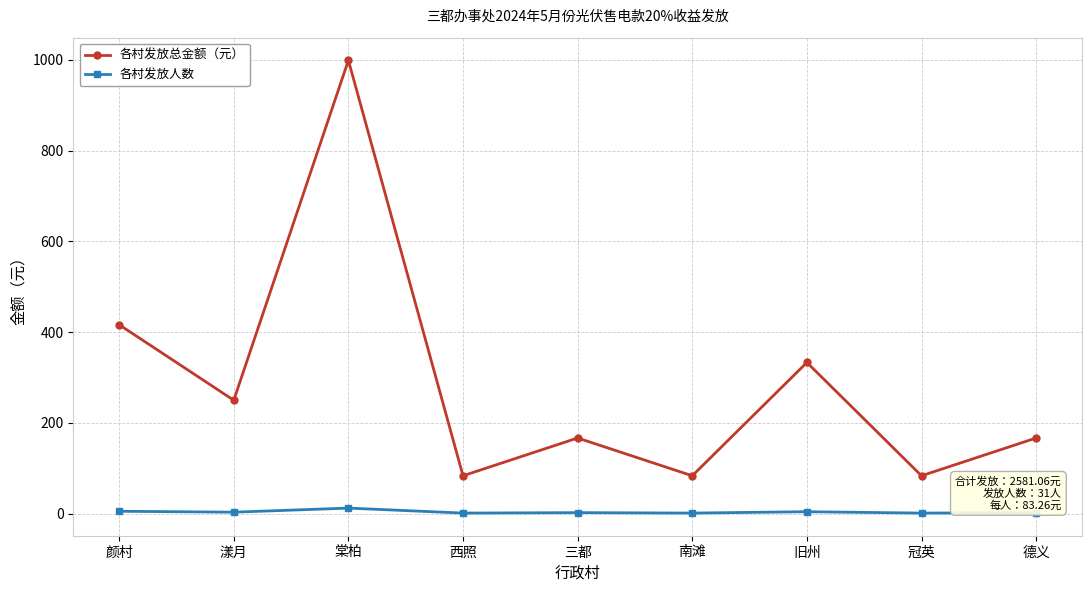

At which category does 各村发放总金额（元） reach its first local valley?

漾月